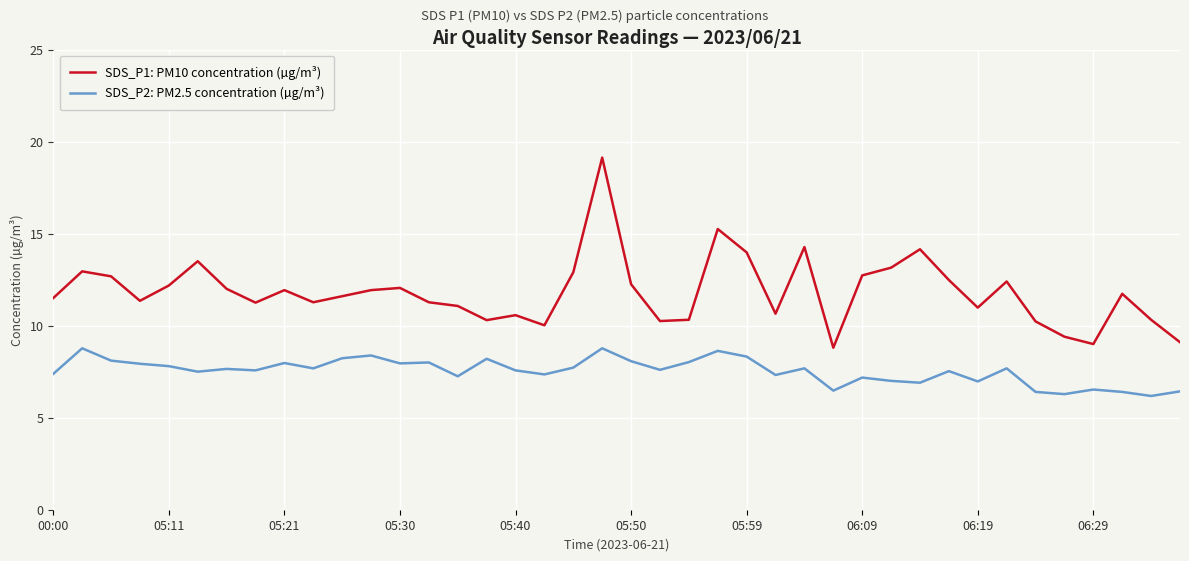

True or false: SDS_P2: PM2.5 concentration (µg/m³) and SDS_P1: PM10 concentration (µg/m³) intersect in this chart.

False